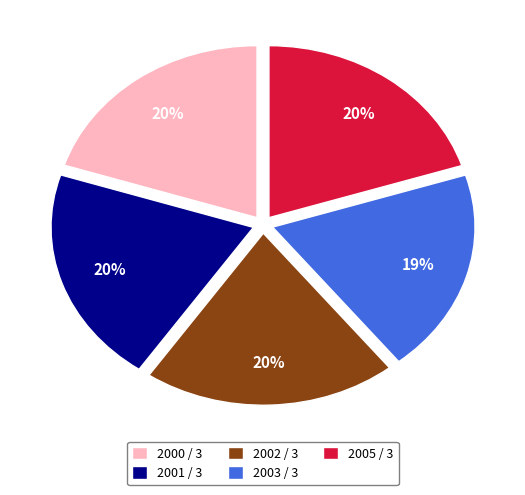

Is it true that 2000 / 3 is 27% of the pie?

False